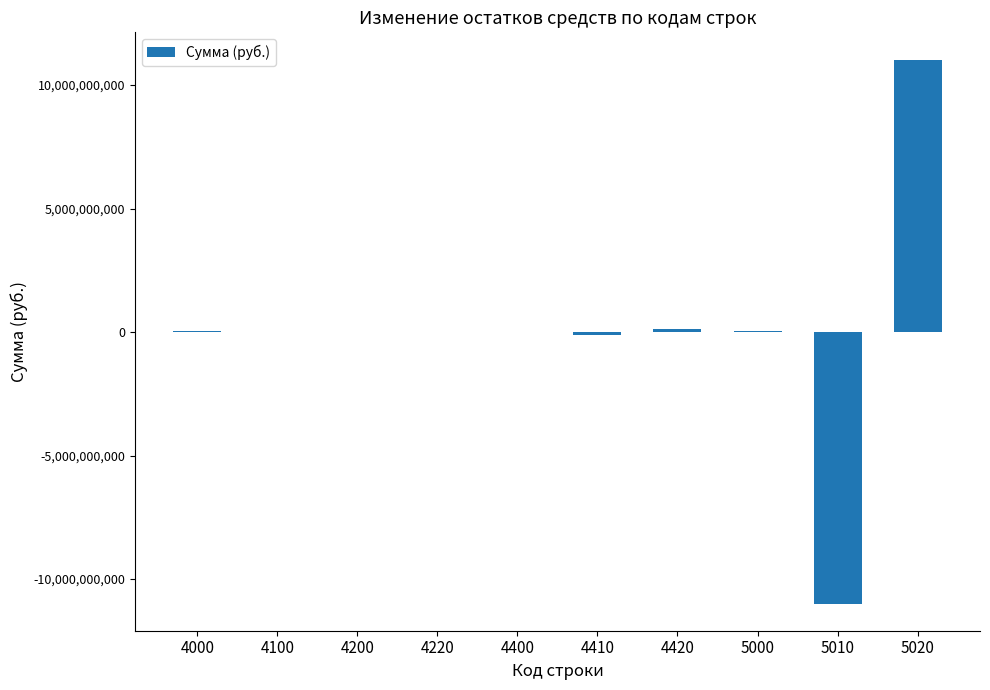

What is the maximum value shown in the chart?

11031752800.4